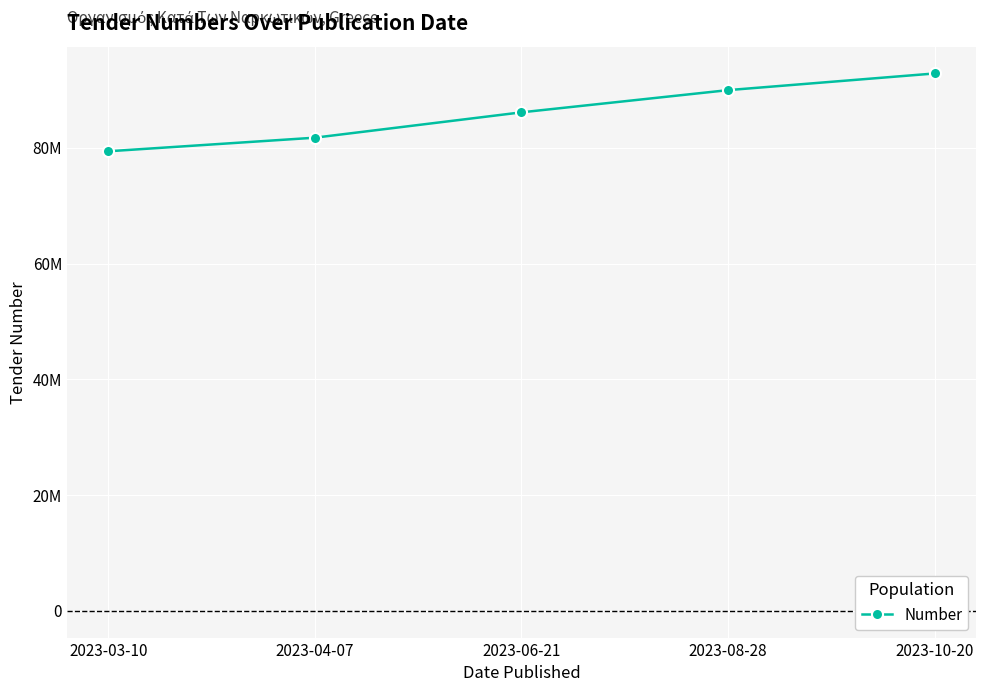

What is the value of the 3rd point from the left?

86128797